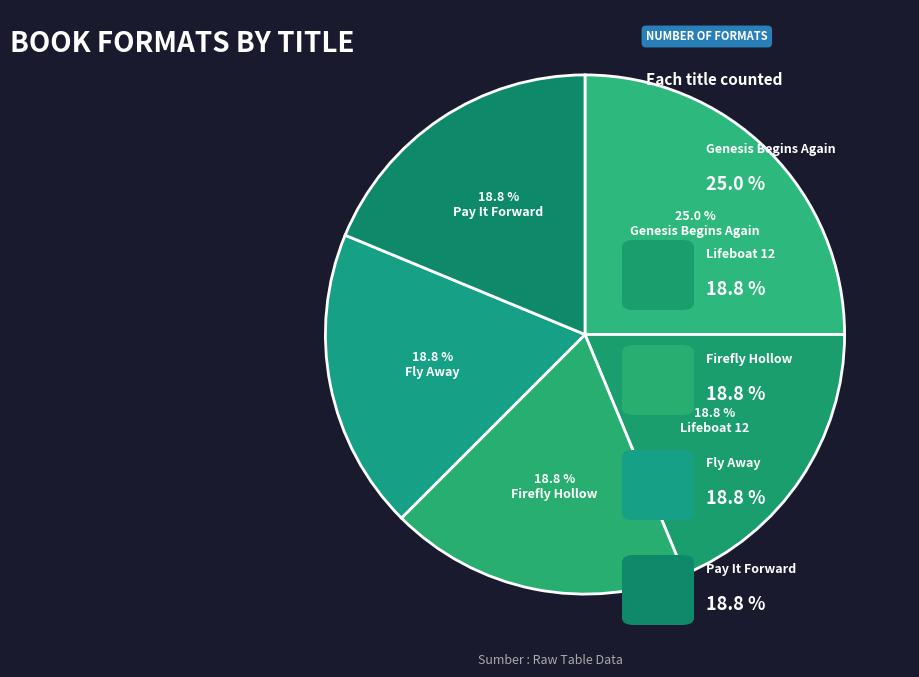

True or false: Genesis Begins Again accounts for 25% of the total.

True